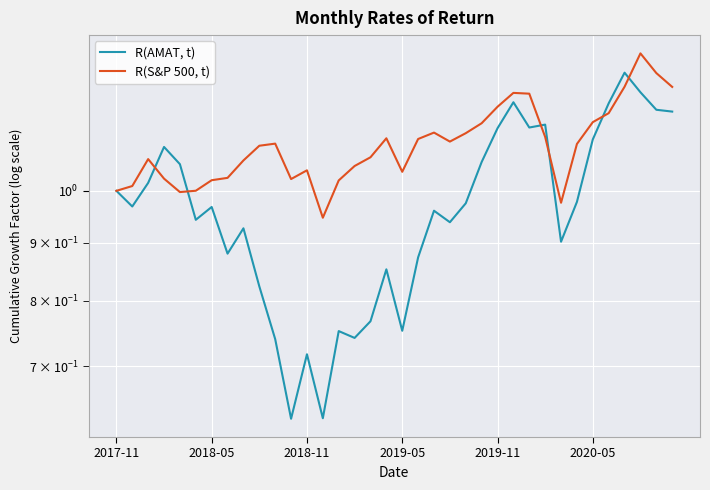

Does the chart display data point markers on the line(s)?

No